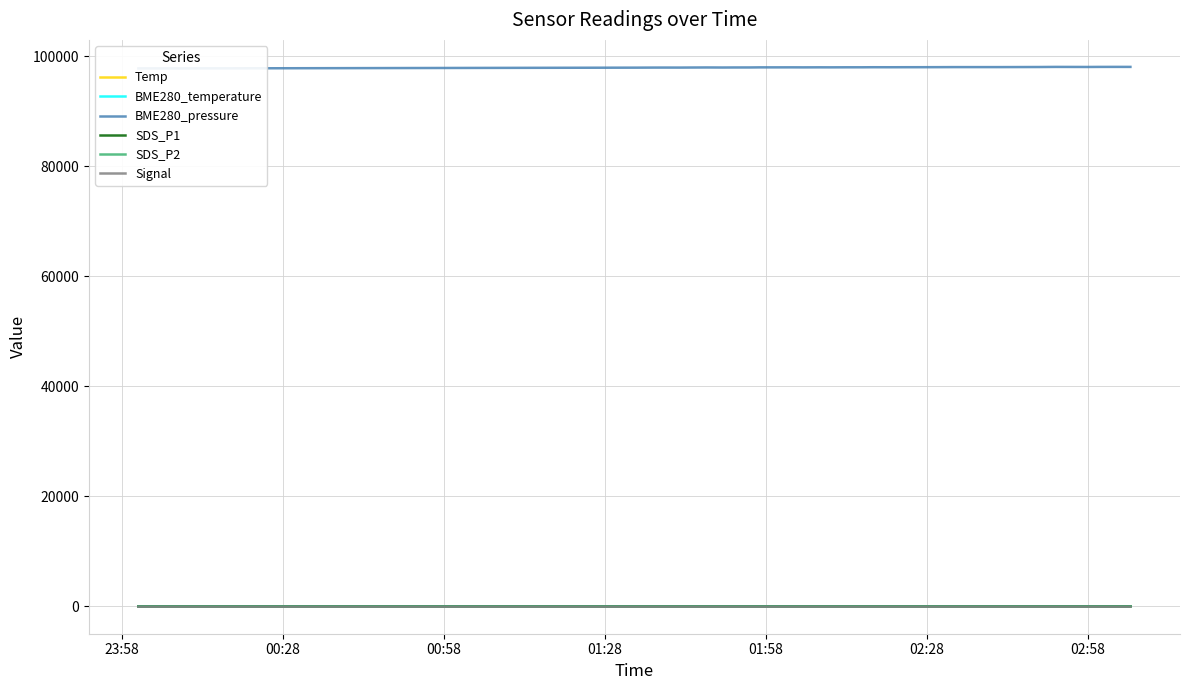

The BME280_pressure series shows 149961.2 at 33. True or false?

False